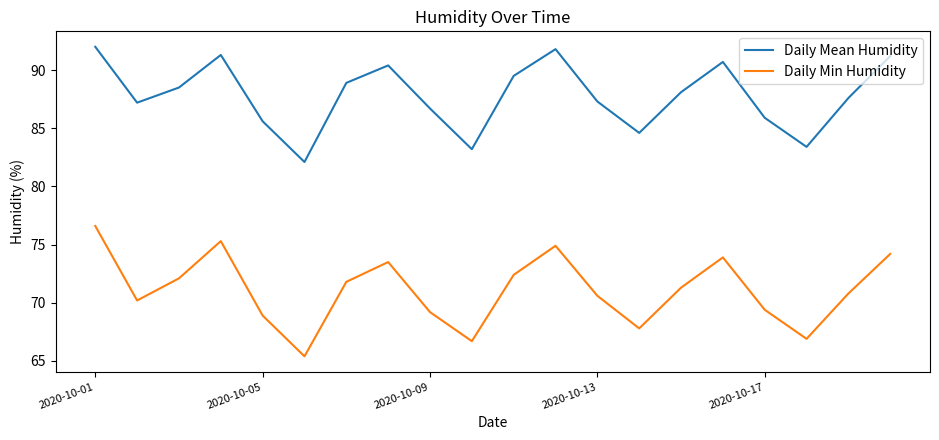

Which series has the largest range (max minus min)?

Daily Min Humidity